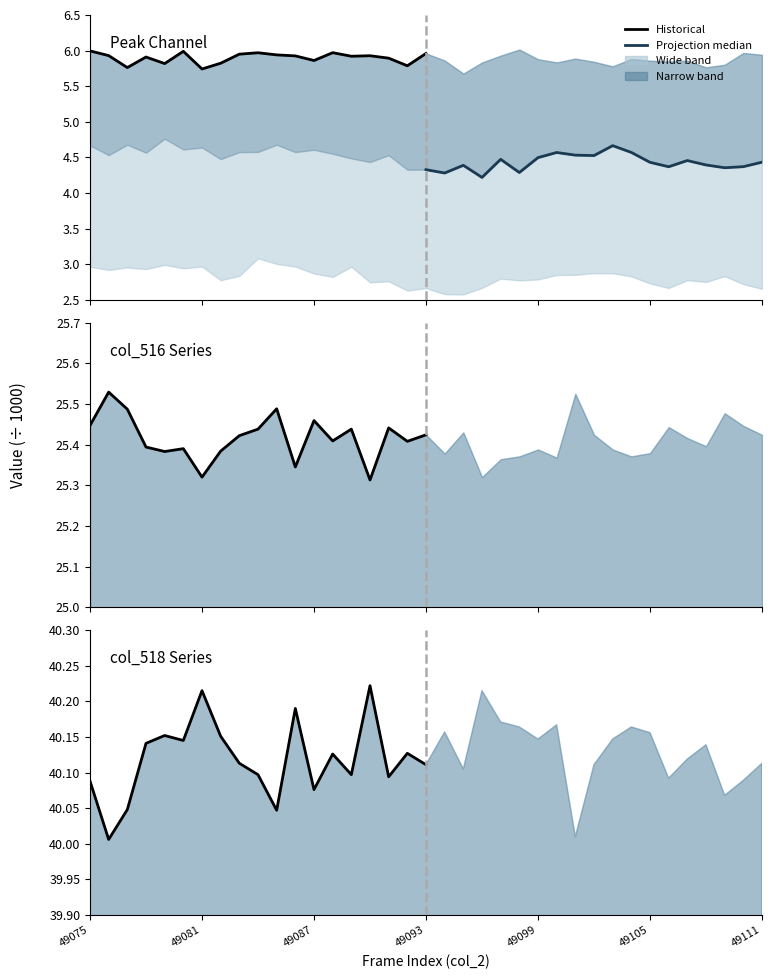

At which label does Peak Count reach its minimum?

49081